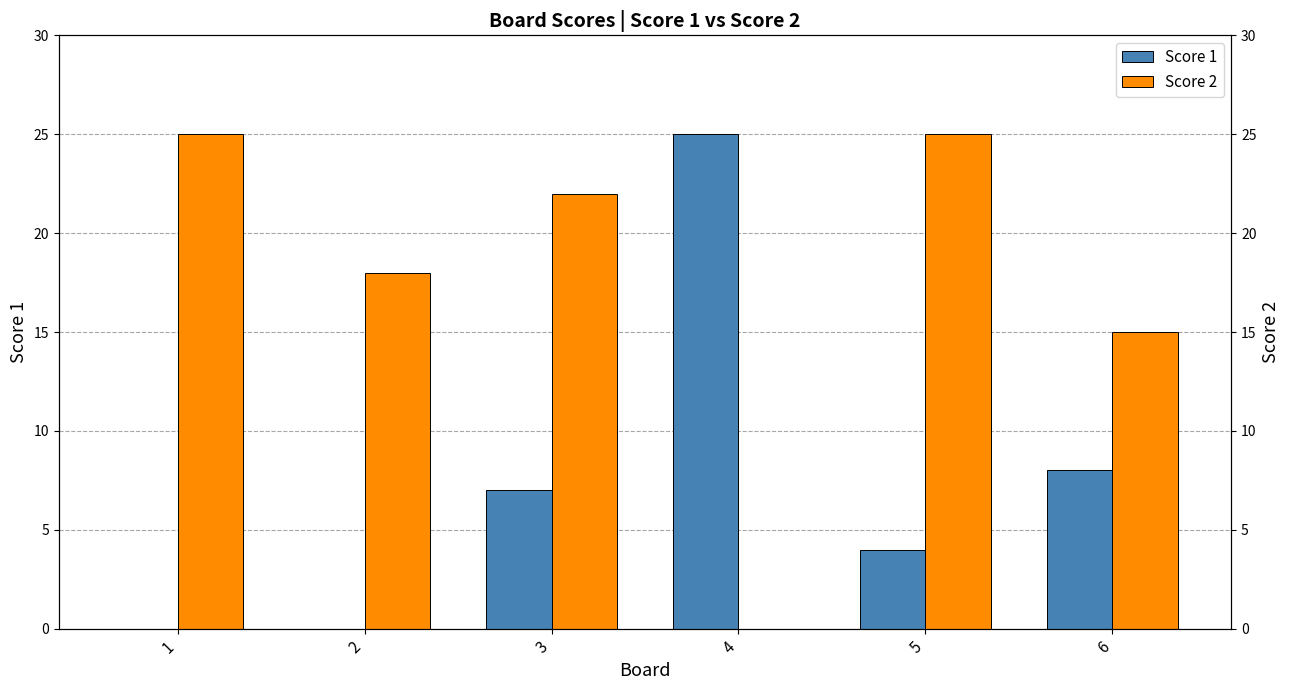

At how many categories does at least one series exceed 0?

6